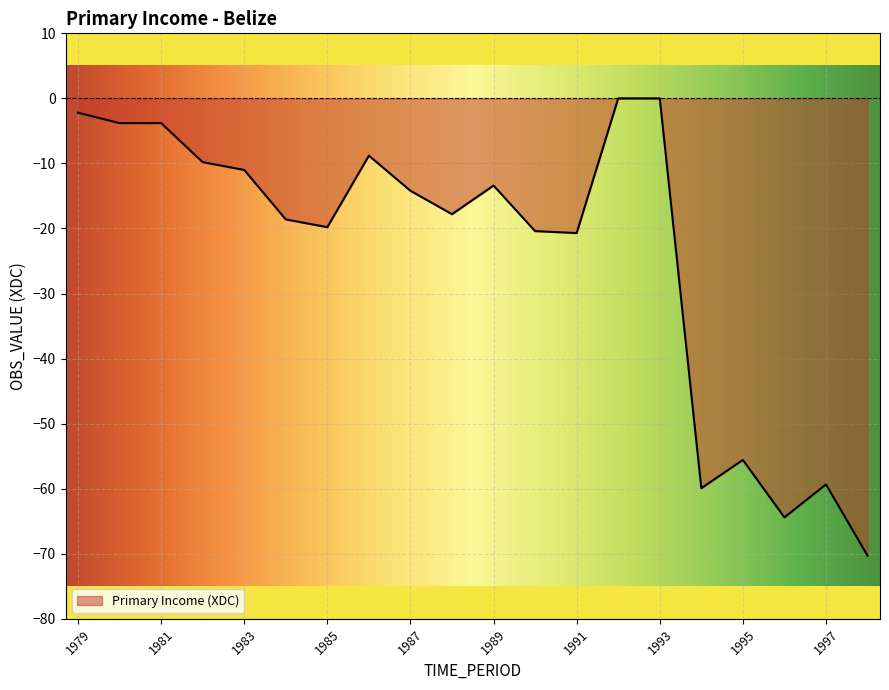

How many values exceed -14?

9